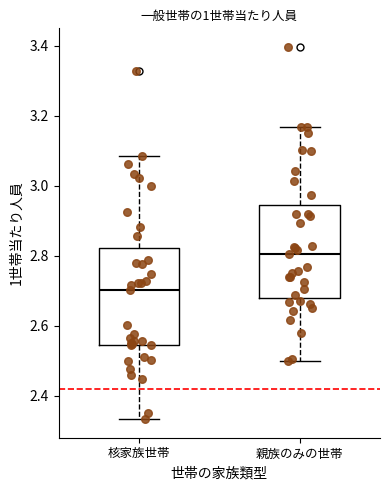

Reading left to right, transcribe this box plot: for each box, give where its median line is, the range the box spans, and where its two whiskers end, as read against the y-axis. The values are not printed on the chart, so give them approximately, as read against the axis.

核家族世帯: median 2.70, box 2.54 to 2.82, whiskers 2.34 to 3.08
親族のみの世帯: median 2.80, box 2.68 to 2.94, whiskers 2.50 to 3.16